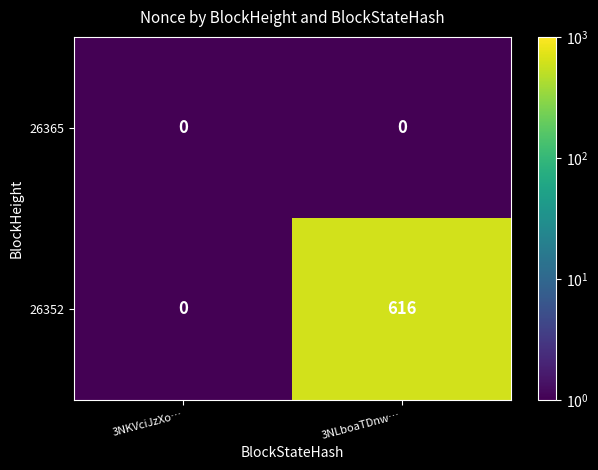

Which series has the largest total across all categories?

26352